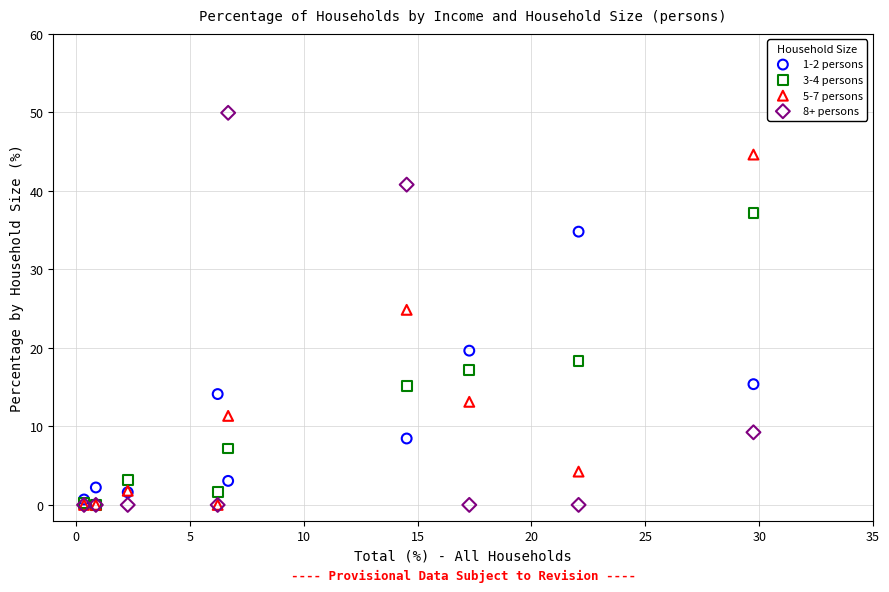

What are all the series names shown in the legend?

1-2 persons, 3-4 persons, 5-7 persons, 8+ persons